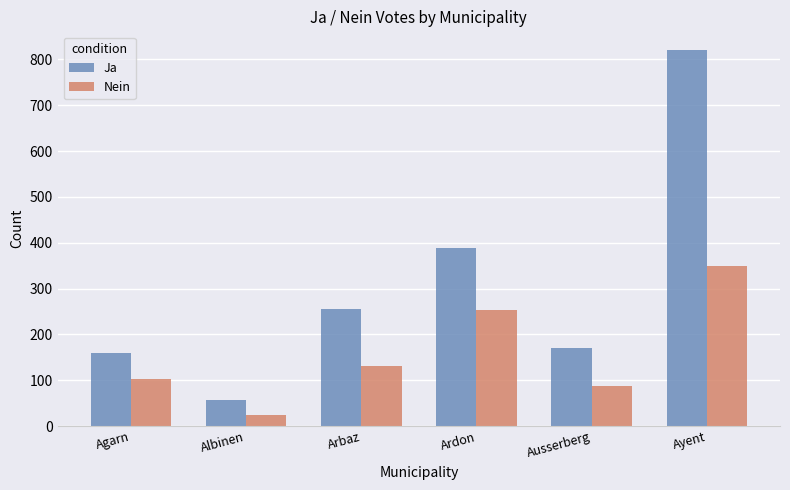

At which category does the chart reach its peak across all series?

Ayent